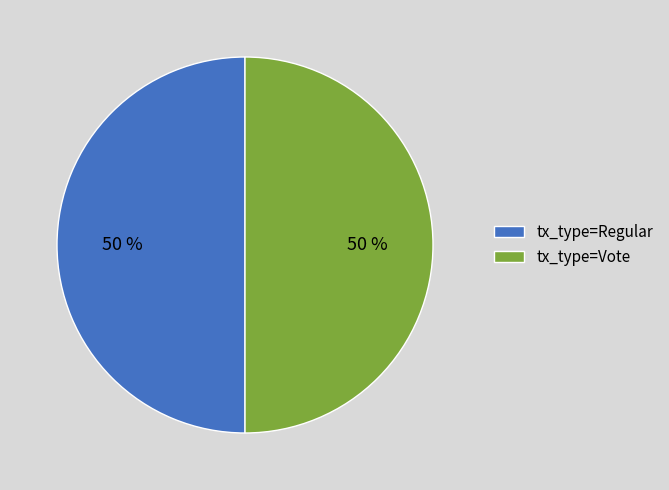

What is the ratio of the value at tx_type=Regular to the value at tx_type=Vote?

1.0